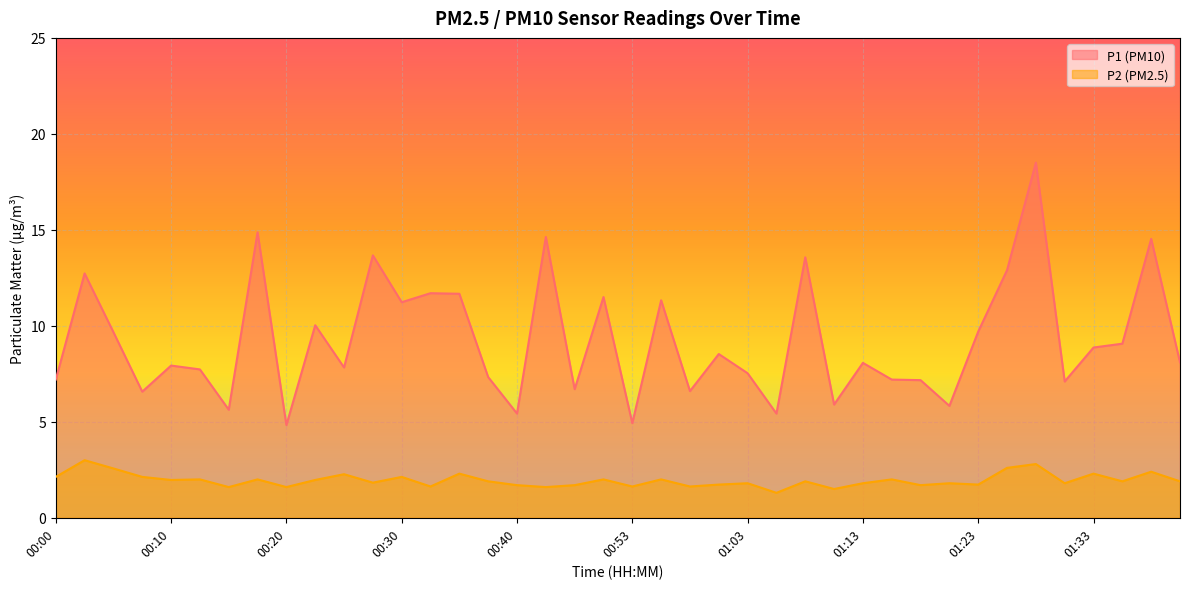

What position from the right is 00:25?

30